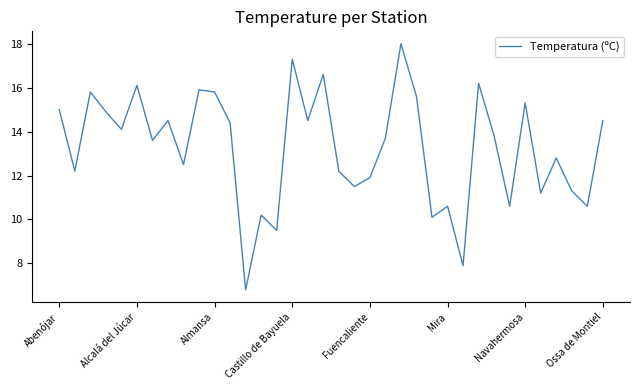

What is the difference between the maximum and minimum values?

11.2